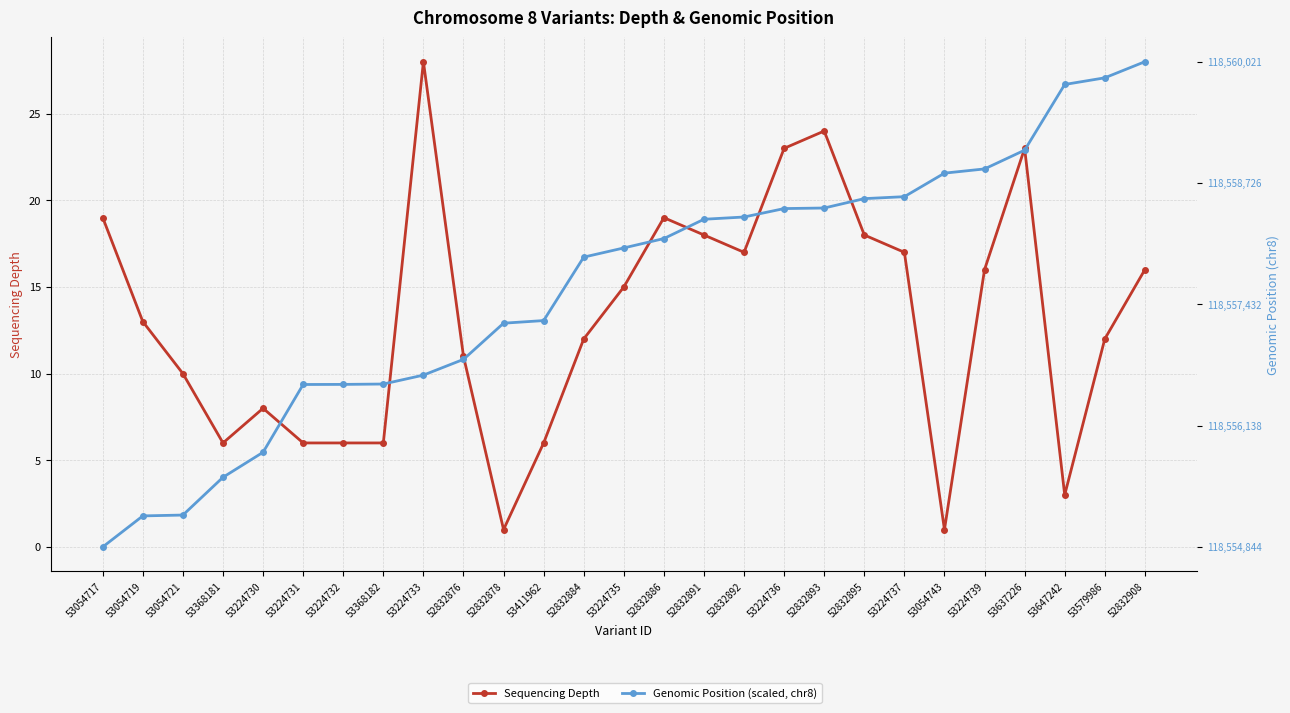

Reading left to right, what are all the values shown in this chart?

Sequencing Depth: 19.0	13.0	10.0	6.0	8.0	6.0	6.0	6.0	28.0	11.0	1.0	6.0	12.0	15.0	19.0	18.0	17.0	23.0	24.0	18.0	17.0	1.0	16.0	23.0	3.0	12.0	16.0
Genomic Position (scaled, chr8): 0.0	1.8	1.8	4.0	5.5	9.4	9.4	9.4	9.9	10.8	12.9	13.1	16.7	17.3	17.8	18.9	19.0	19.5	19.6	20.1	20.2	21.6	21.8	22.9	26.7	27.1	28.0